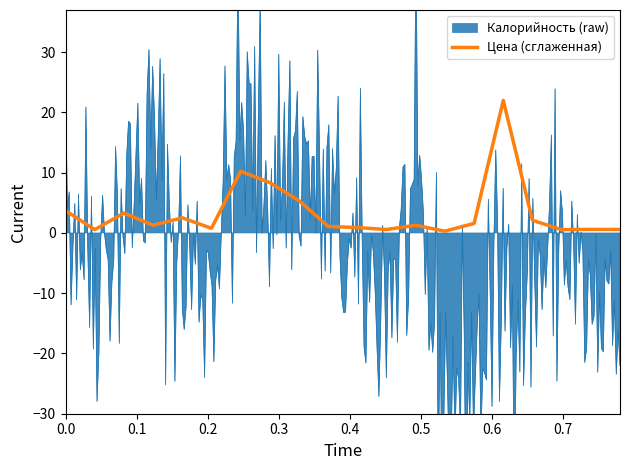

What is the average value?

3.4